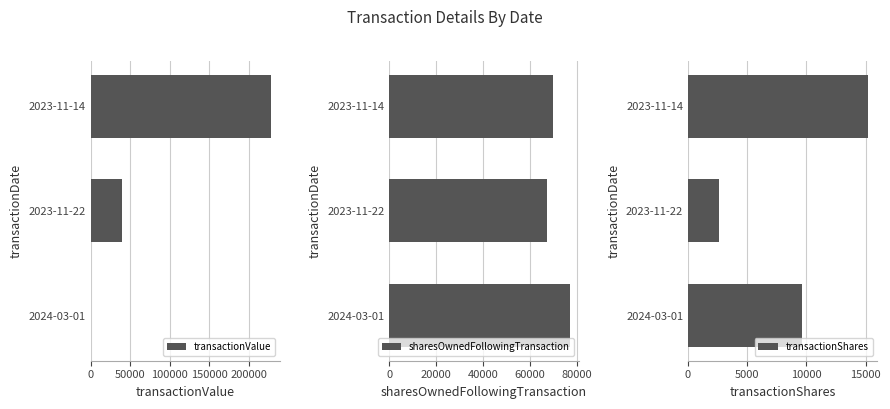

What are all the series names shown in the legend?

transactionValue, sharesOwnedFollowingTransaction, transactionShares